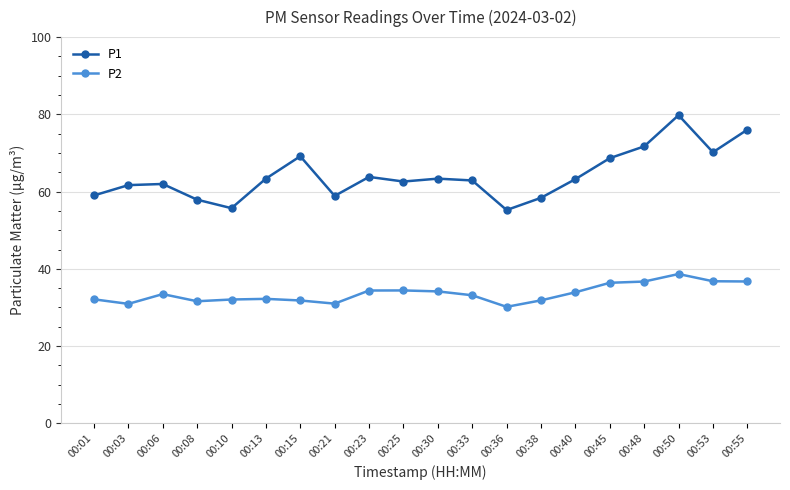

True or false: P1 and P2 cross at least once.

False